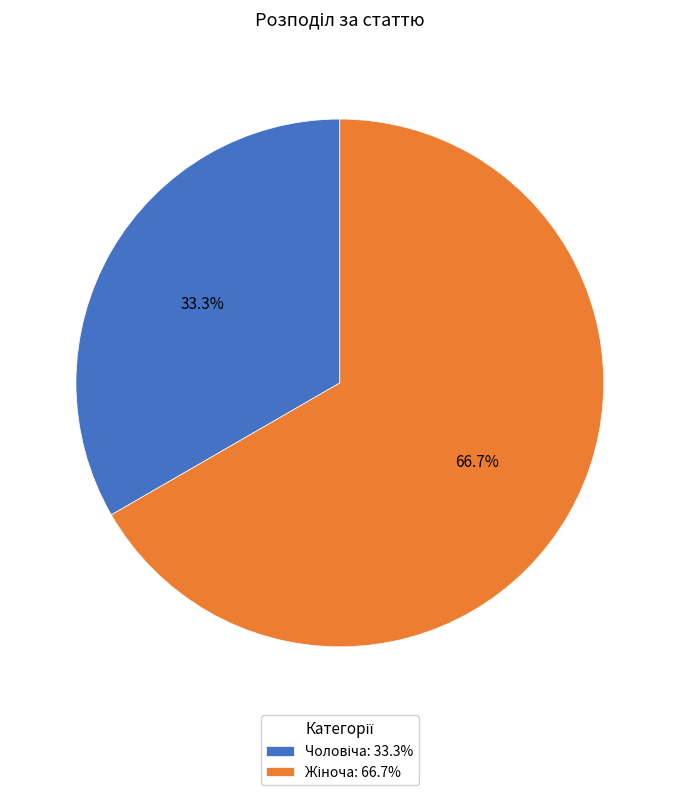

Is there a majority slice in this chart?

Yes